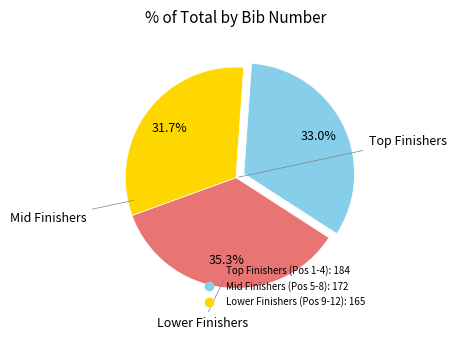

Is there a majority slice in this chart?

No